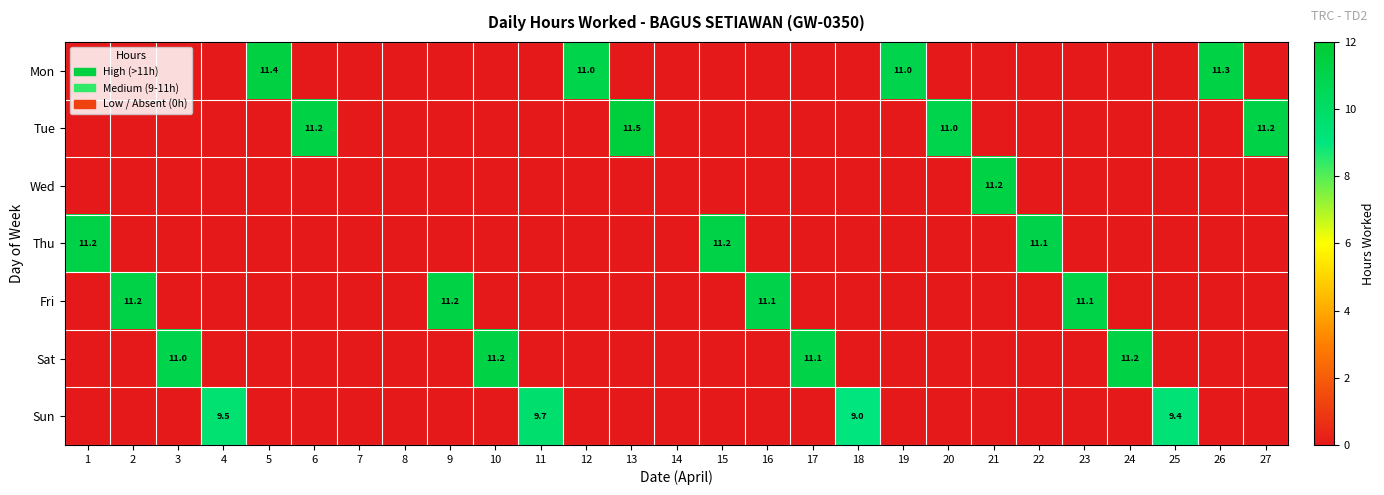

True or false: Mon has a value of 4.3 at 5.

False